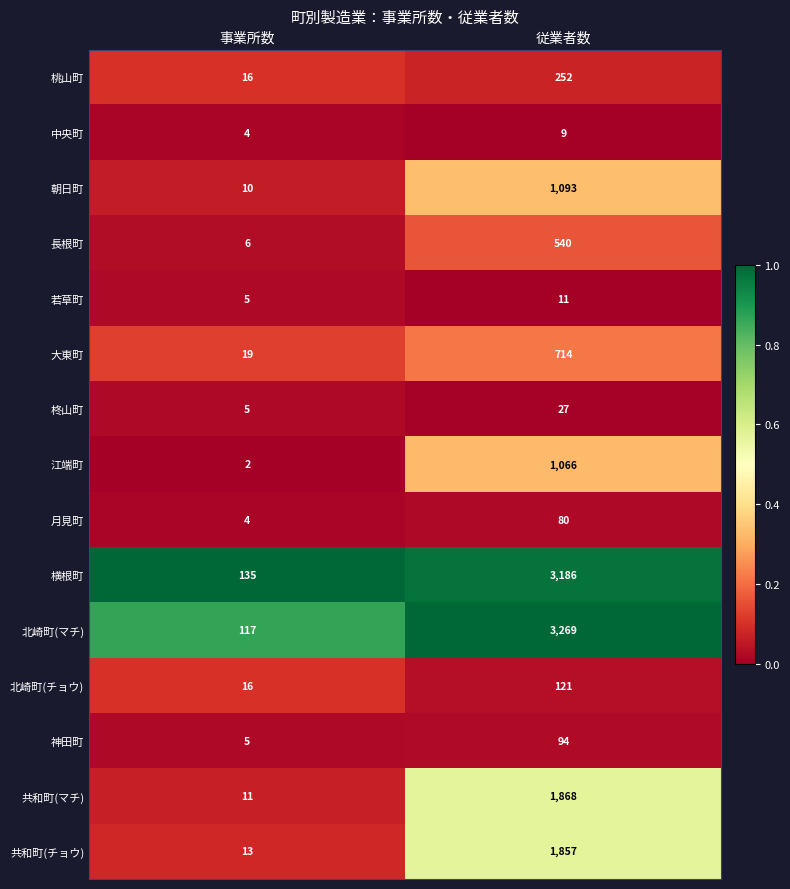

Which series has the largest range (max minus min)?

北崎町(マチ)